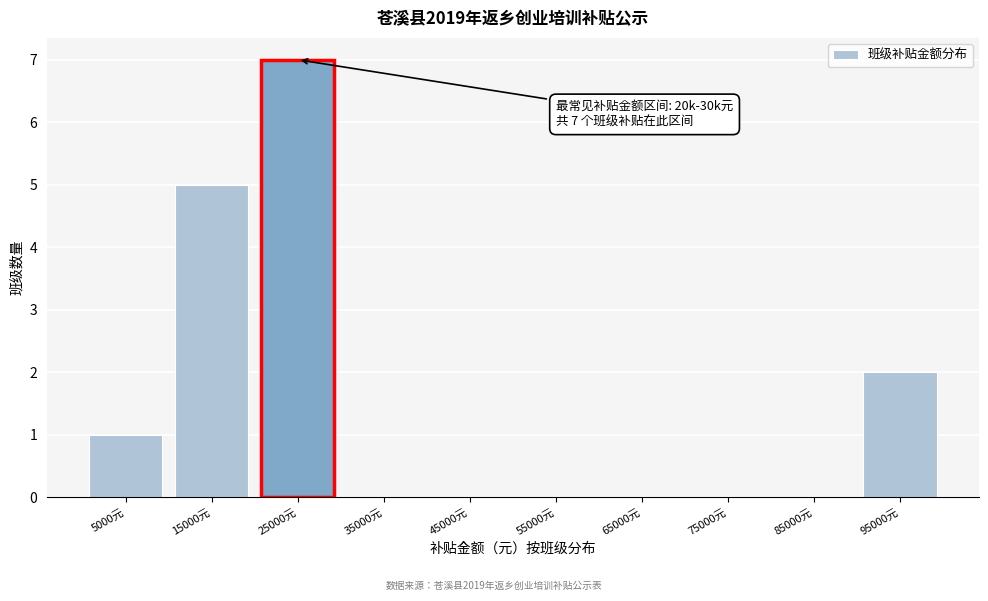

Over which range of the x-axis is the bar tallest?

20000 to 30000